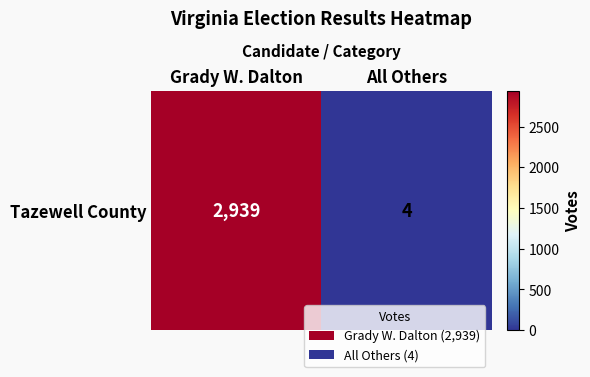

The chart shows a value of 2939 at Grady W. Dalton. True or false?

True